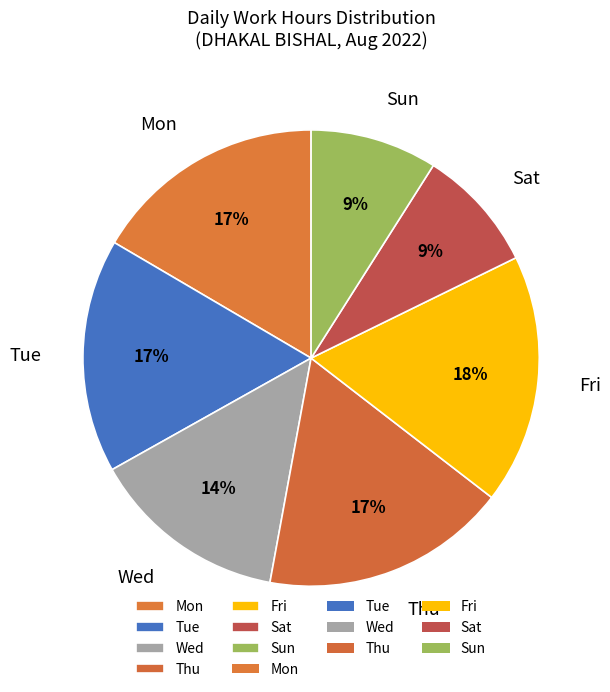

Count the number of slices in the pie.

7